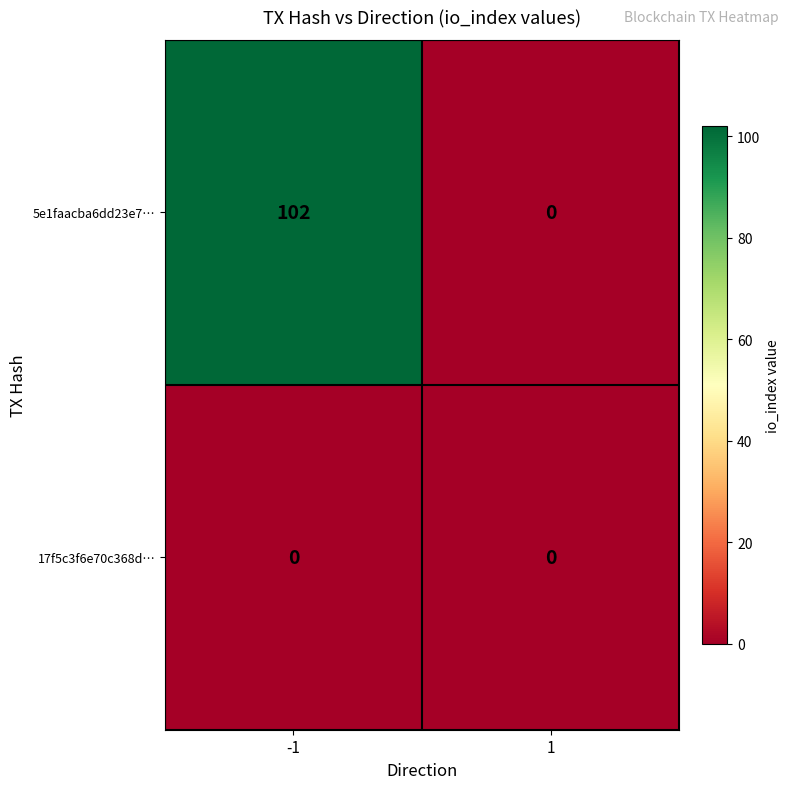

Rank the series by their maximum value, from highest to lowest.

5e1faacba6dd23e7…, 17f5c3f6e70c368d…